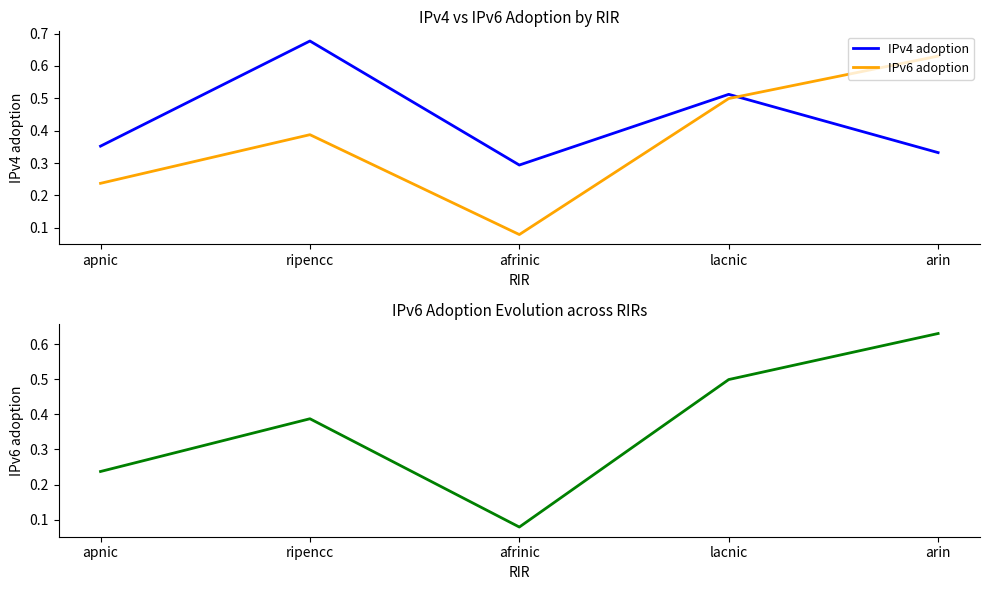

What are all the series names shown in the legend?

IPv4 adoption, IPv6 adoption